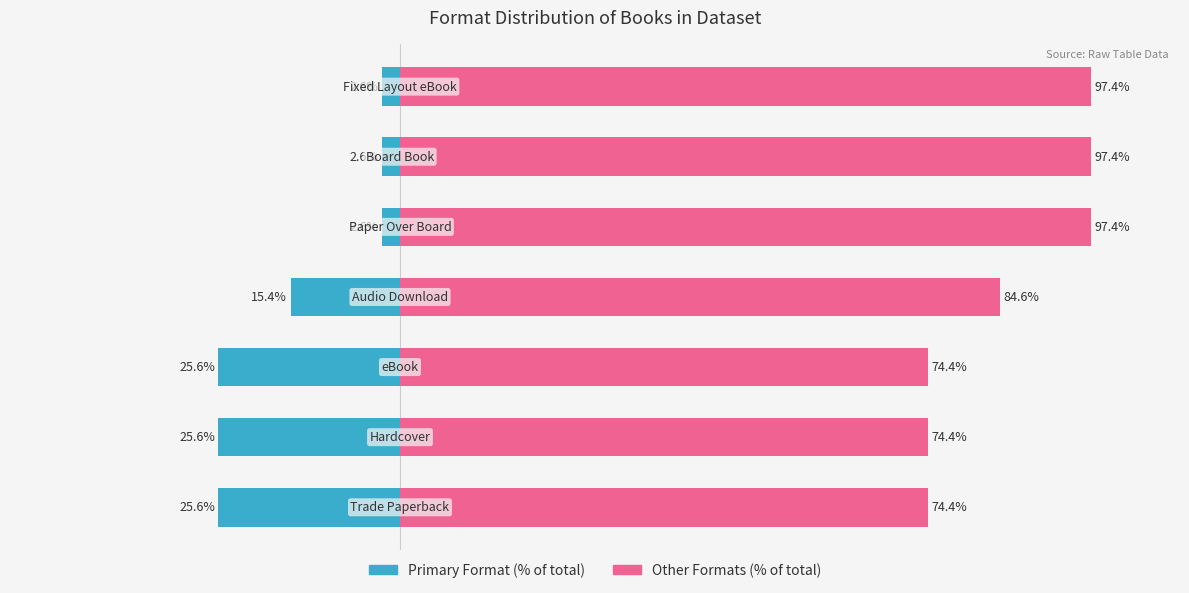

Count the number of categories in the chart.

7